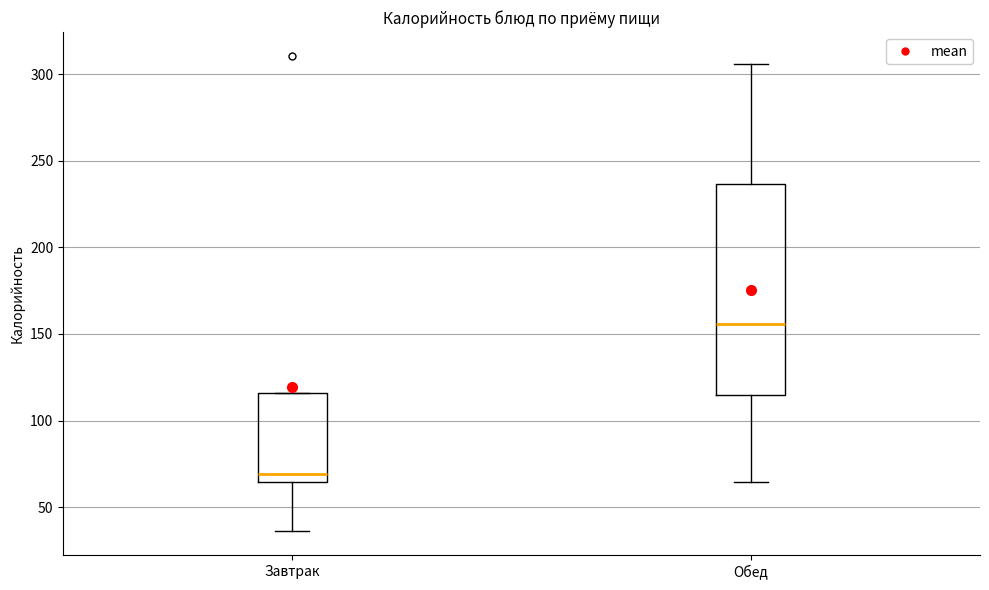

Where is the upper edge of the box for Обед on the y-axis? The values are not printed on the chart, so give them approximately, as read against the axis.

235